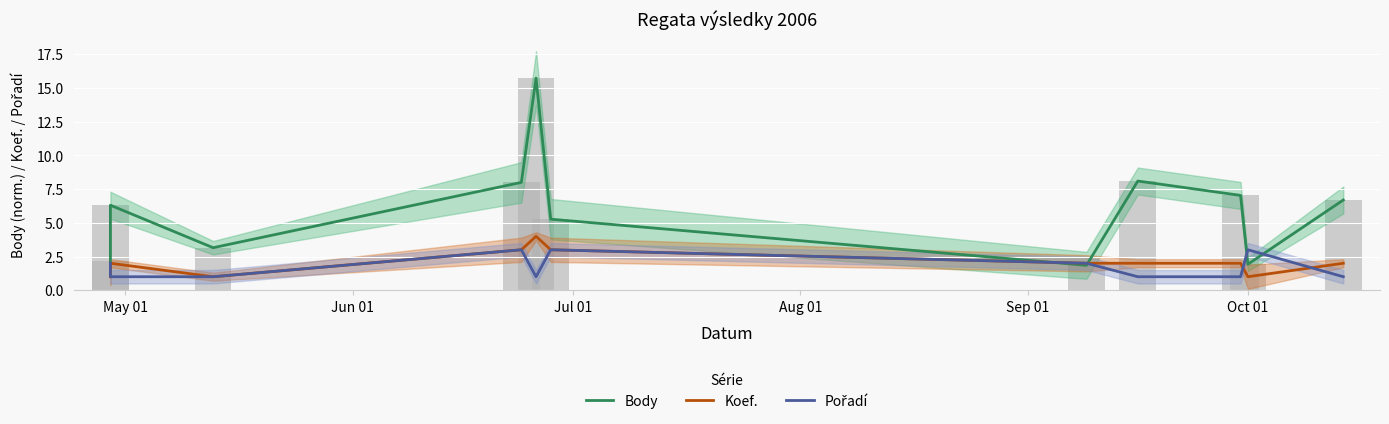

What is the label of the 2nd bar from the right?

Oct 01